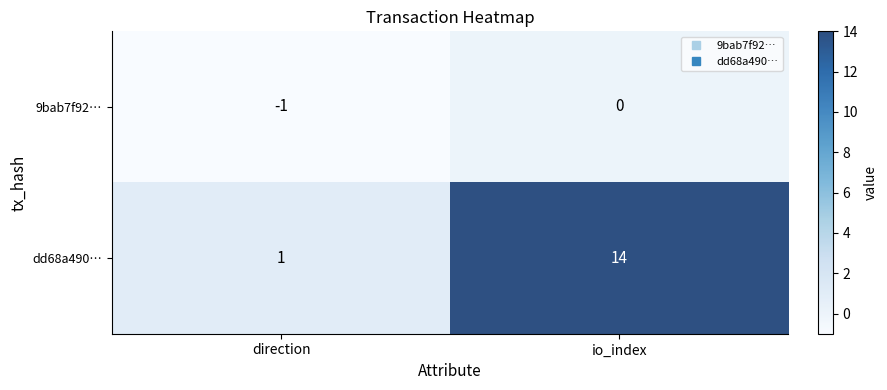

Which series has the widest spread of values?

dd68a490…